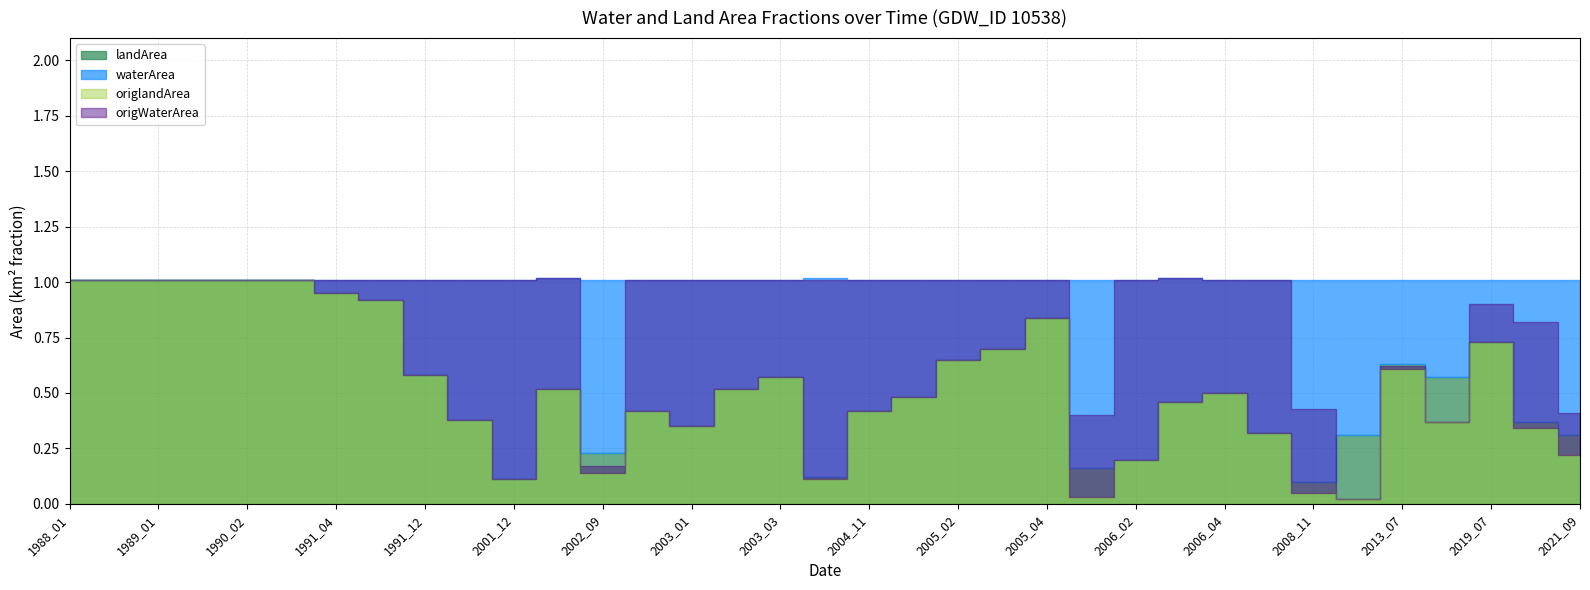

Which has a higher value, 2005_01 or 2019_07?

2005_01